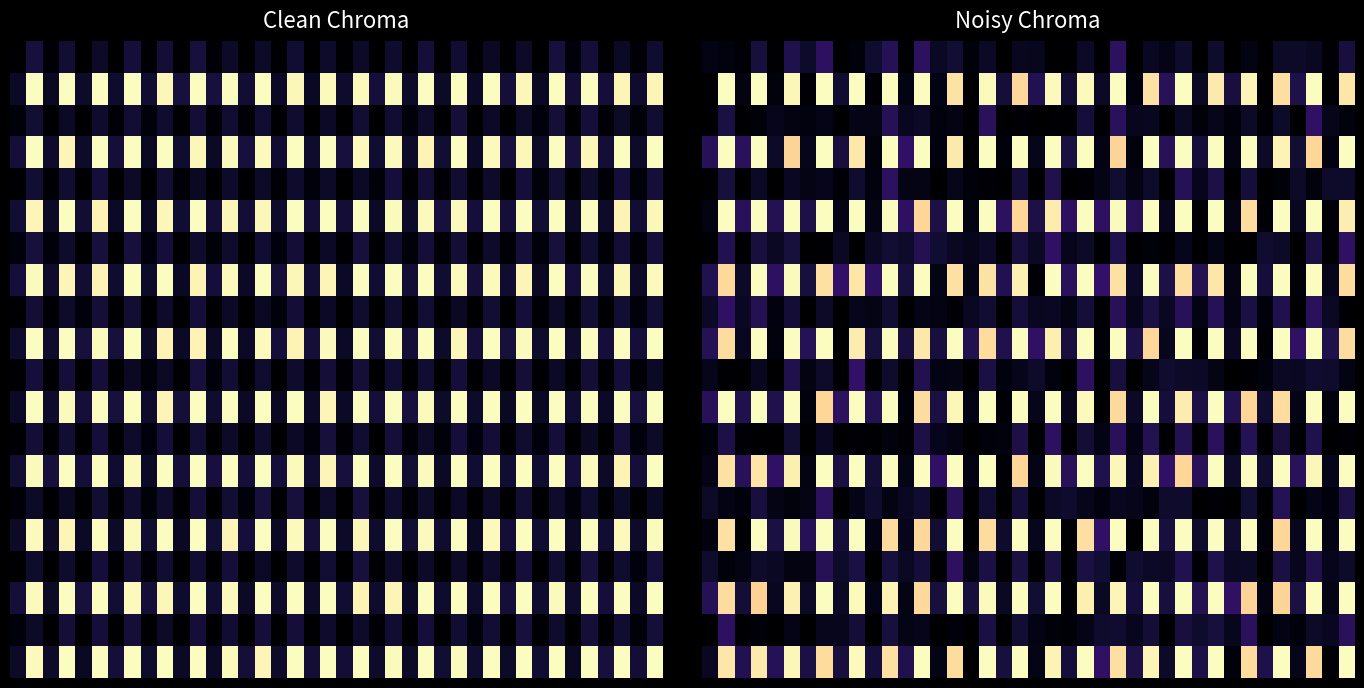

At how many categories does at least one series exceed 1?

40